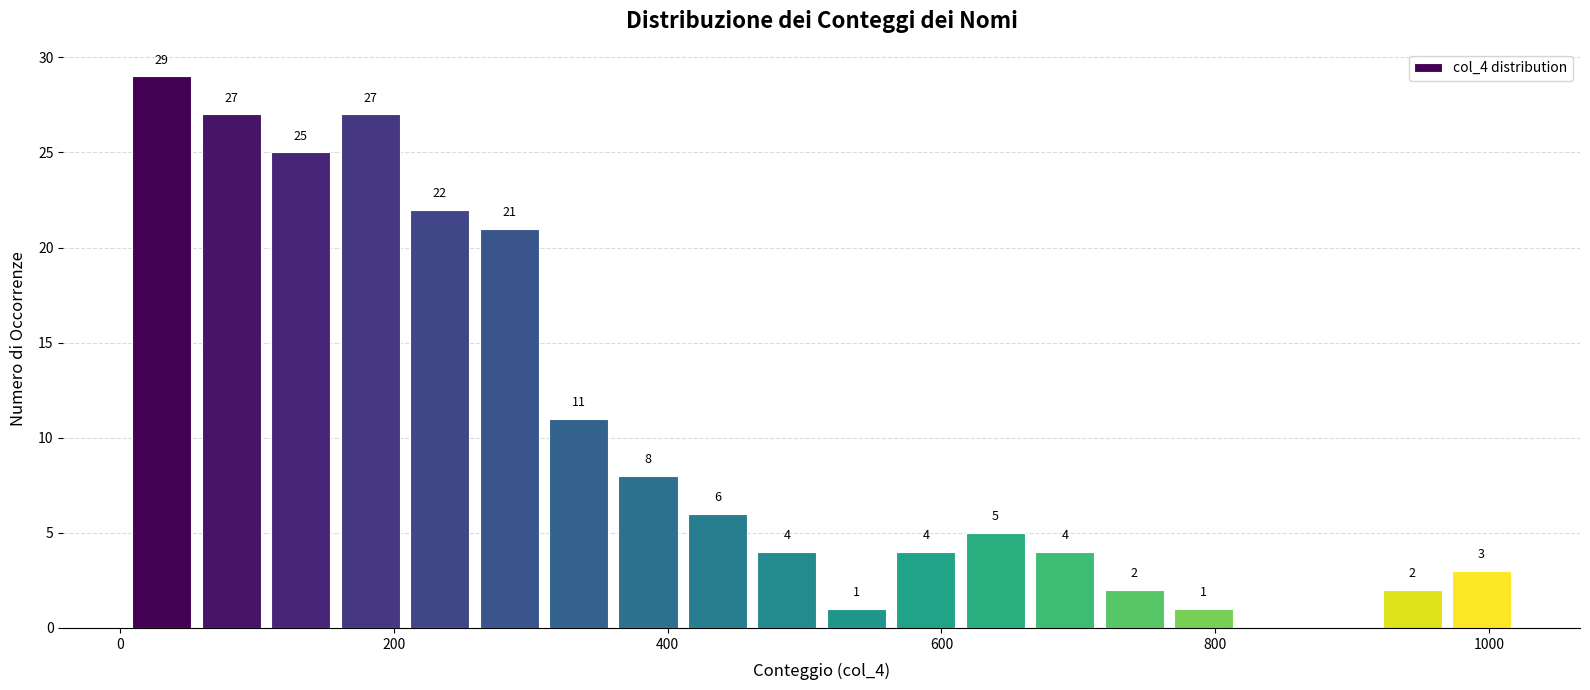

Around what value on the x-axis is the tallest bar? Give the approximate position of its centre, as read against the axis.

40